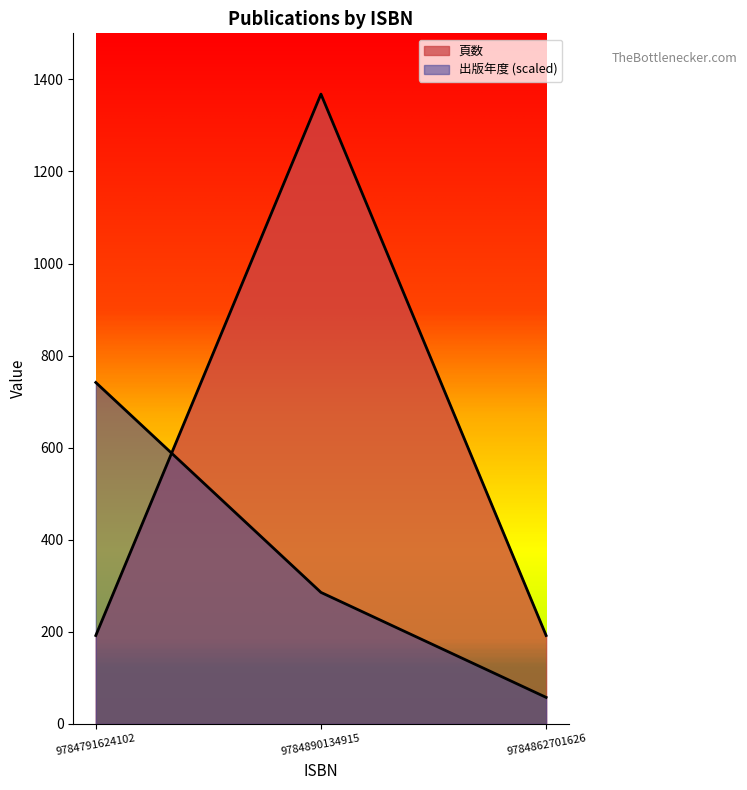

At how many categories does at least one series exceed 1003?

1